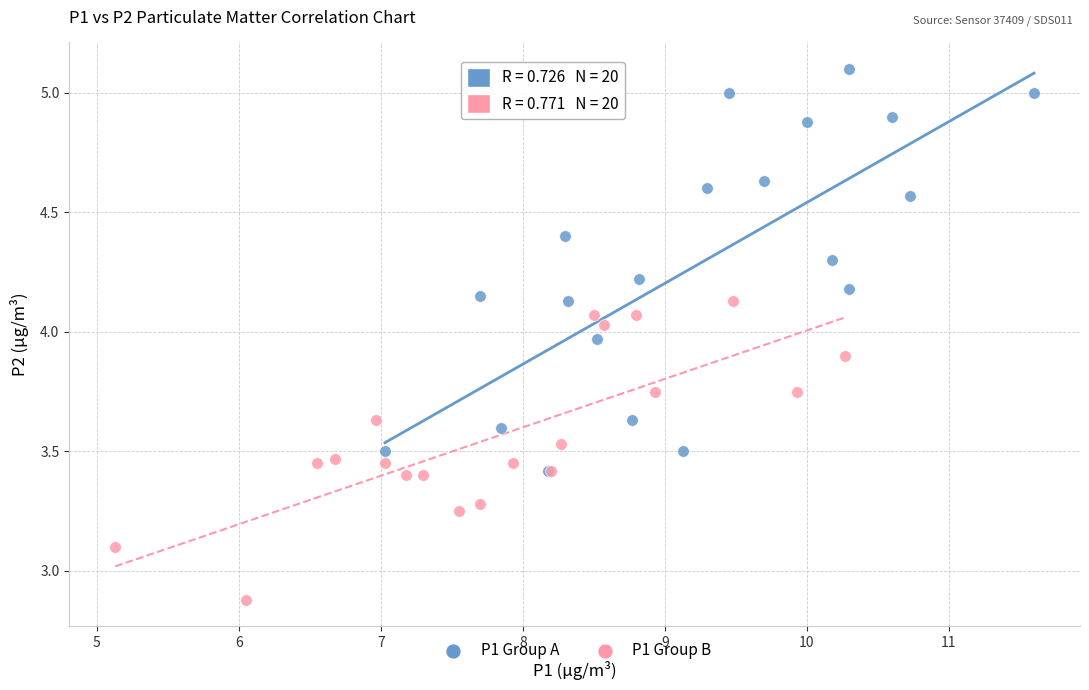

Which series contains the lowest Y value?

P1 Group B